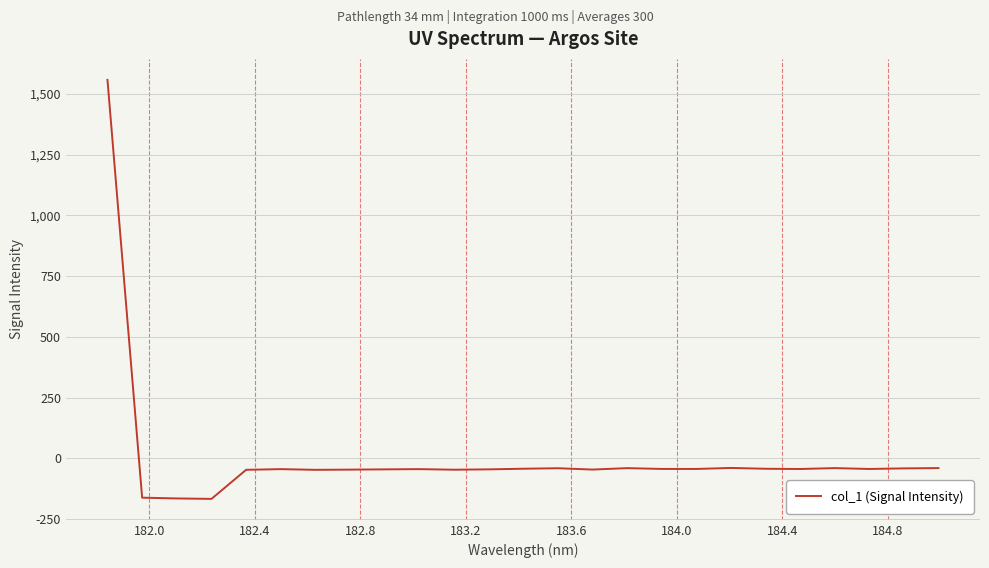

What is the difference between the maximum and minimum values?

1724.1